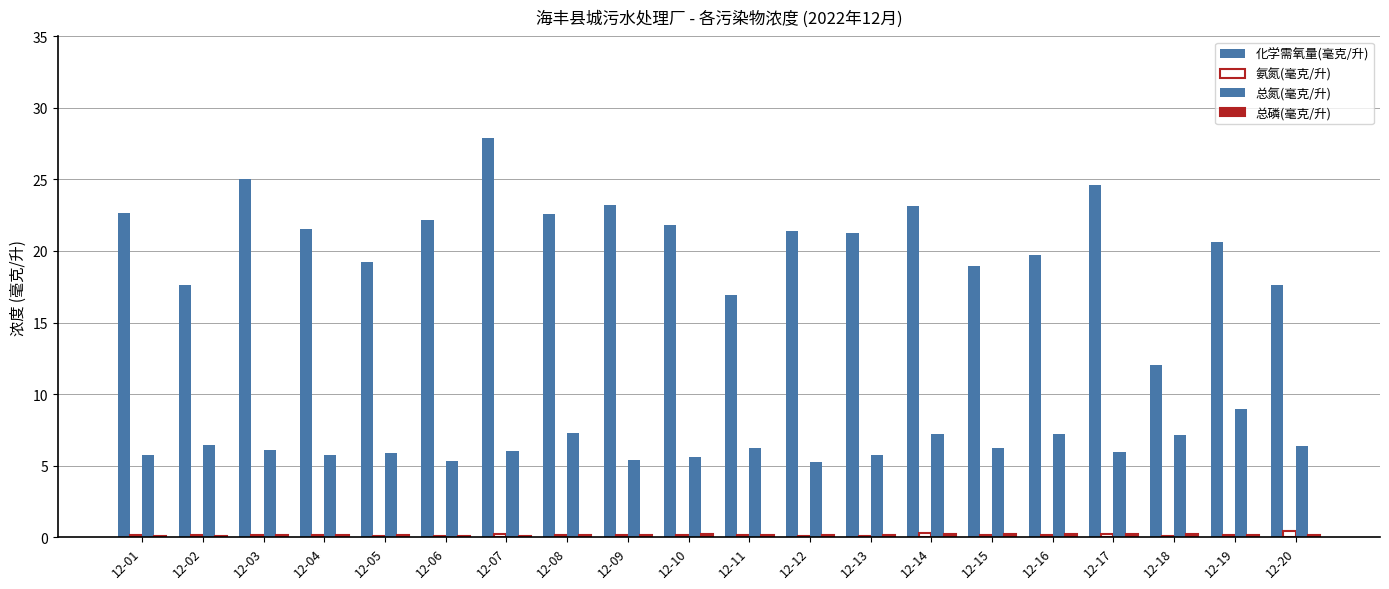

Count the 氨氮(毫克/升) values in the range 0 to 1.

20